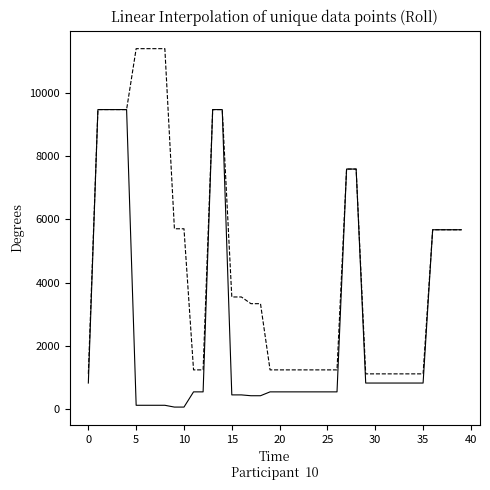

What is the maximum value shown in the chart?

11410.0